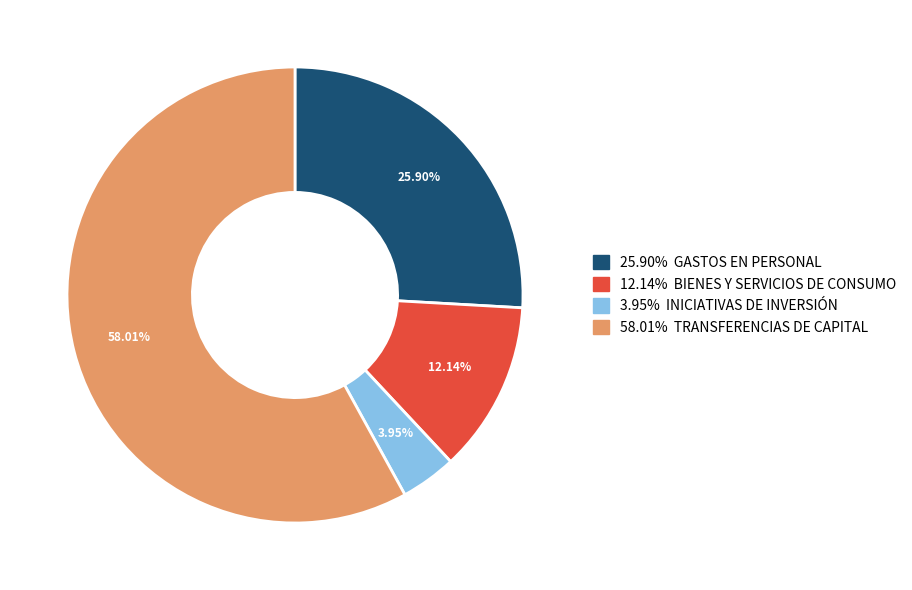

Is there a majority slice in this chart?

Yes